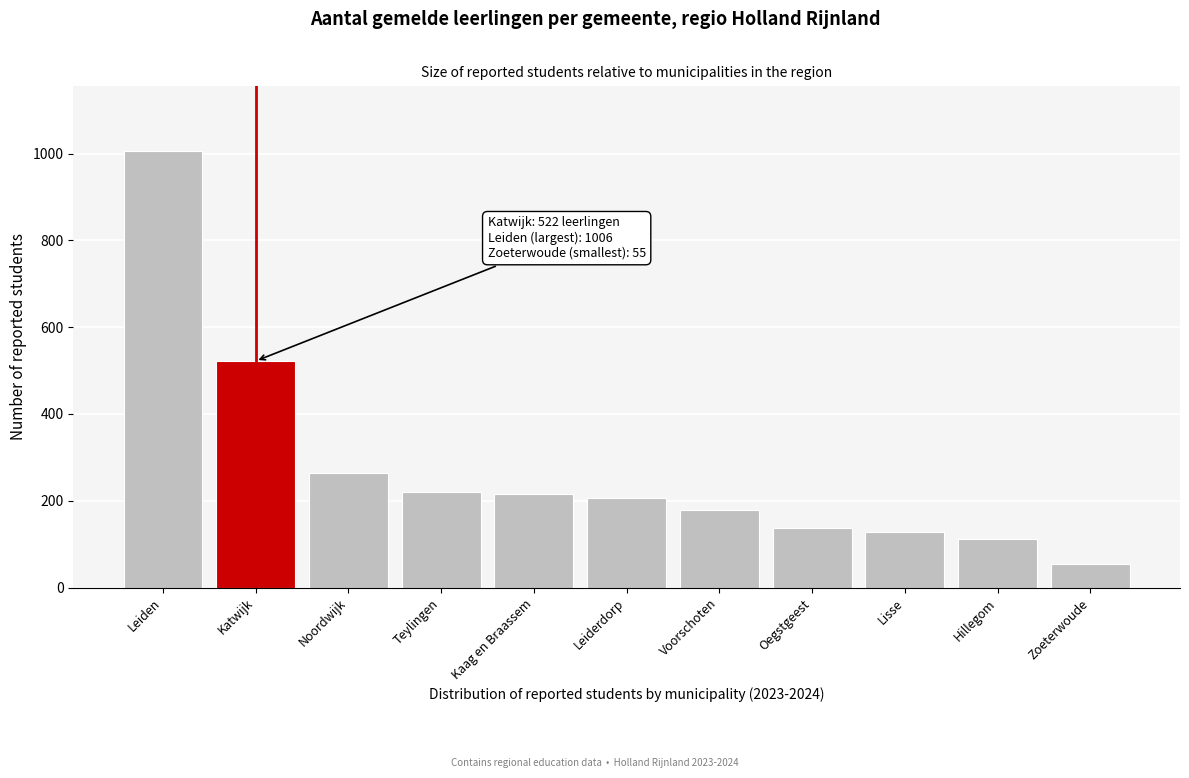

Reading left to right, list all the values displayed in this chart.

Leiden=1006	Katwijk=522	Noordwijk=265	Teylingen=221	Kaag en Braassem=215	Leiderdorp=207	Voorschoten=179	Oegstgeest=137	Lisse=127	Hillegom=111	Zoeterwoude=55